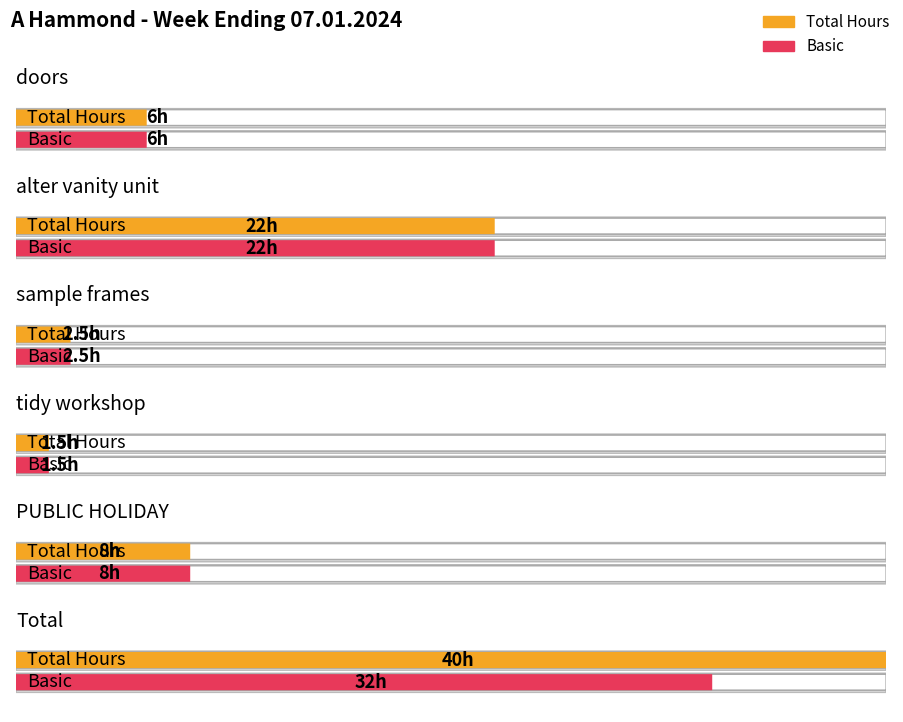

At which category is the sum across all series the highest?

Total